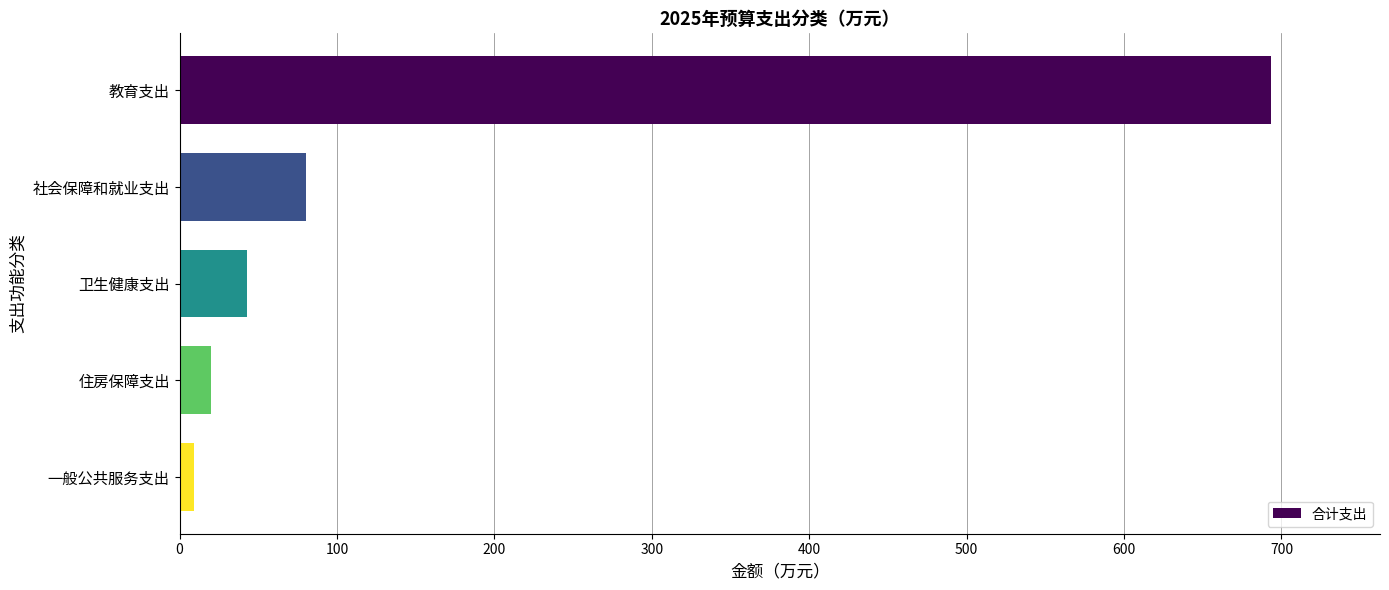

The value at 社会保障和就业支出 is 22.0. True or false?

False